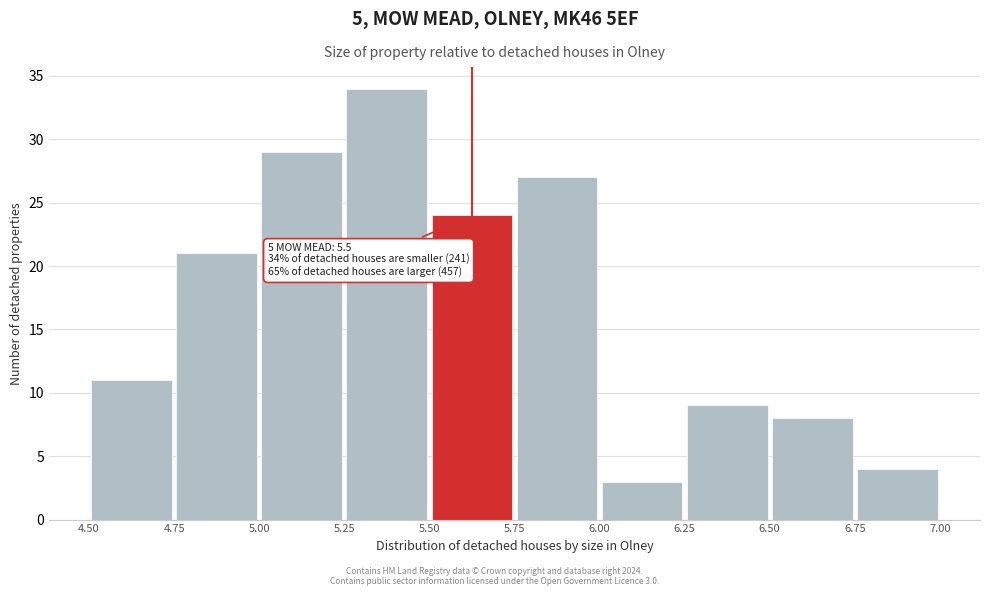

Which range on the x-axis has the tallest bar?

5.25 to 5.50